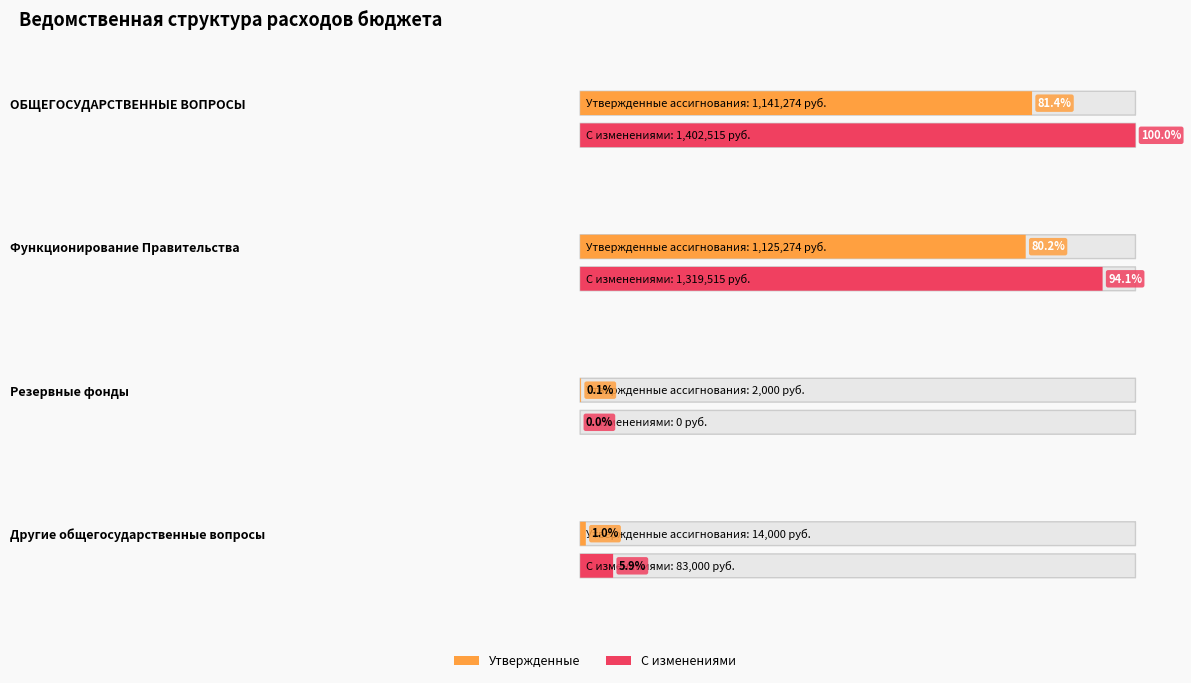

How many values in the Бюджетные ассигнования (утвержденные) series are below 1125274?

2